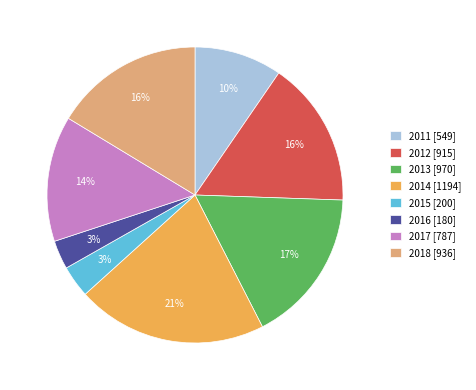

Which has a higher value, 2013 [970] or 2015 [200]?

2013 [970]